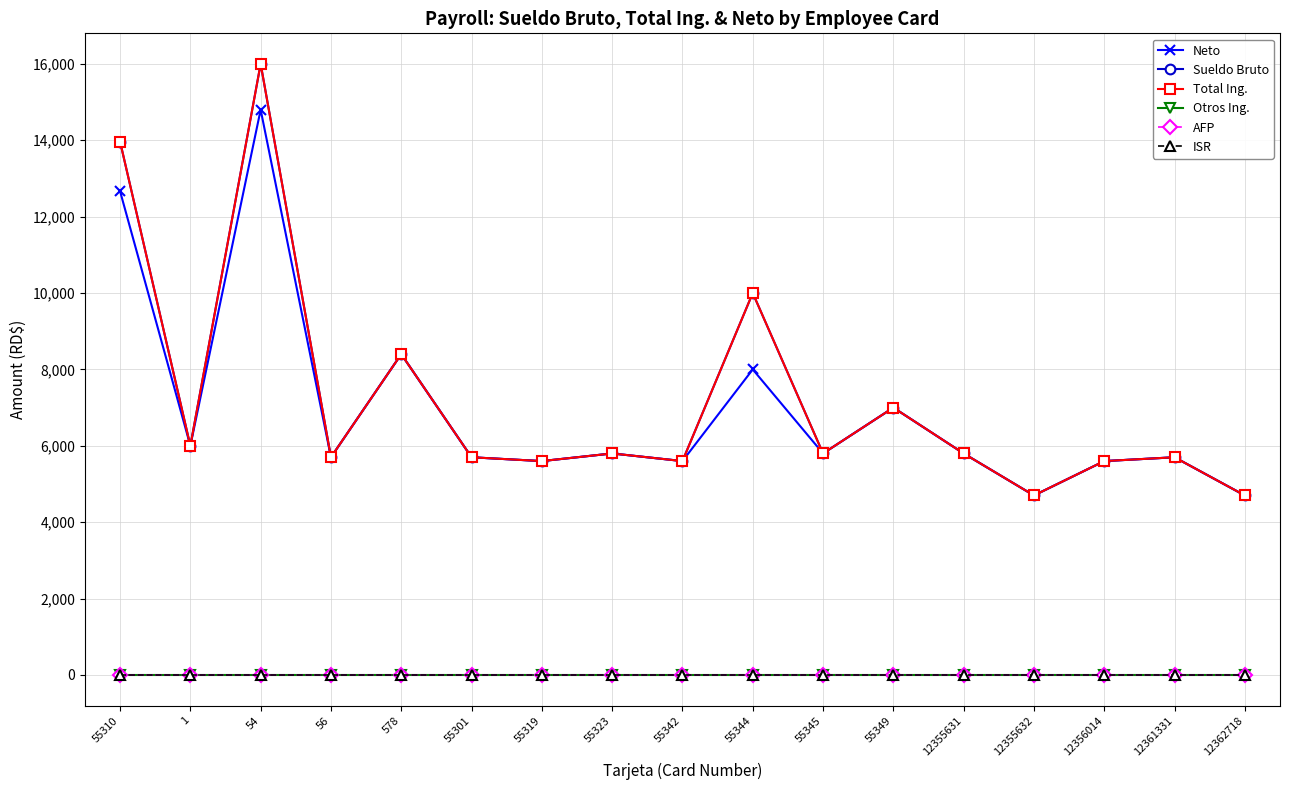

Does the chart have visible grid lines?

Yes